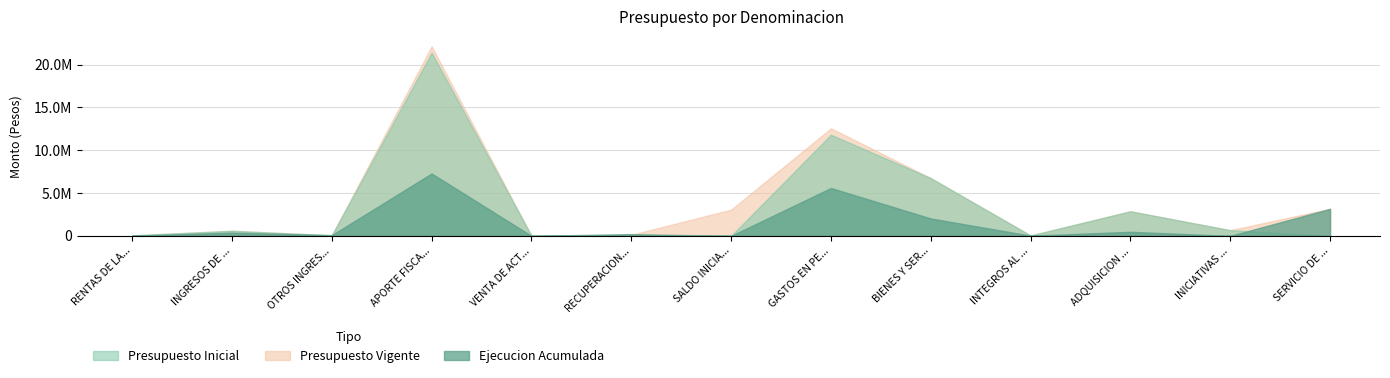

What are all the series names shown in the legend?

Presupuesto Inicial, Presupuesto Vigente, Ejecucion Acumulada